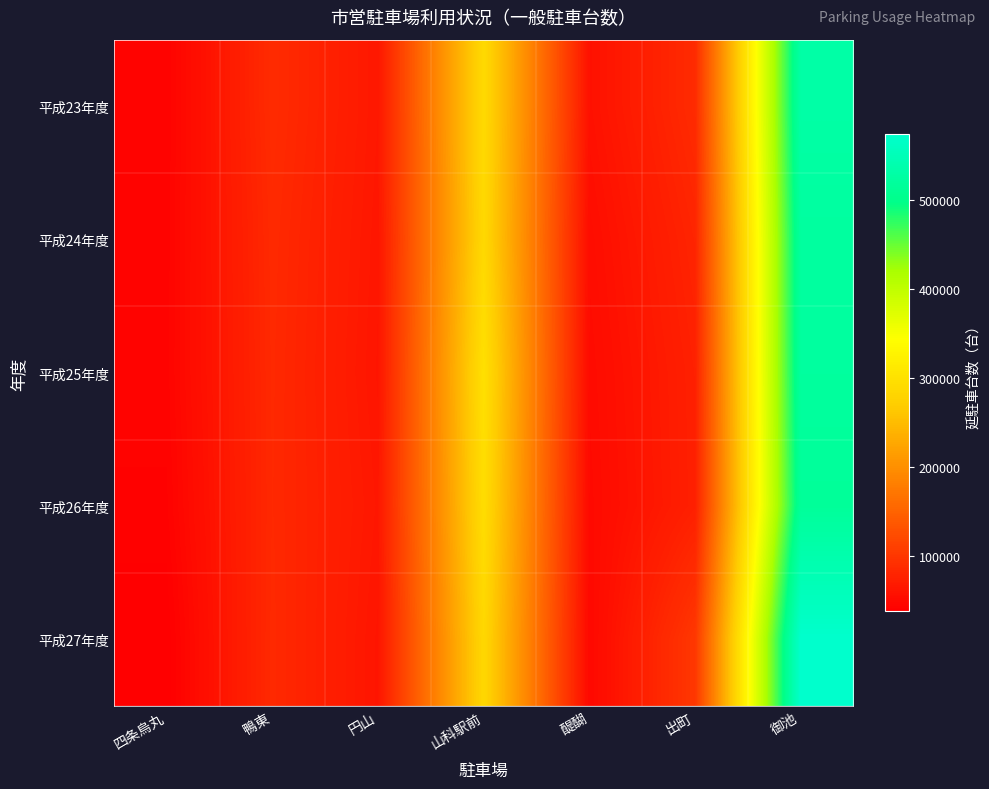

At 御池, list the series in order from smallest to largest.

平成26年度, 平成25年度, 平成24年度, 平成23年度, 平成27年度